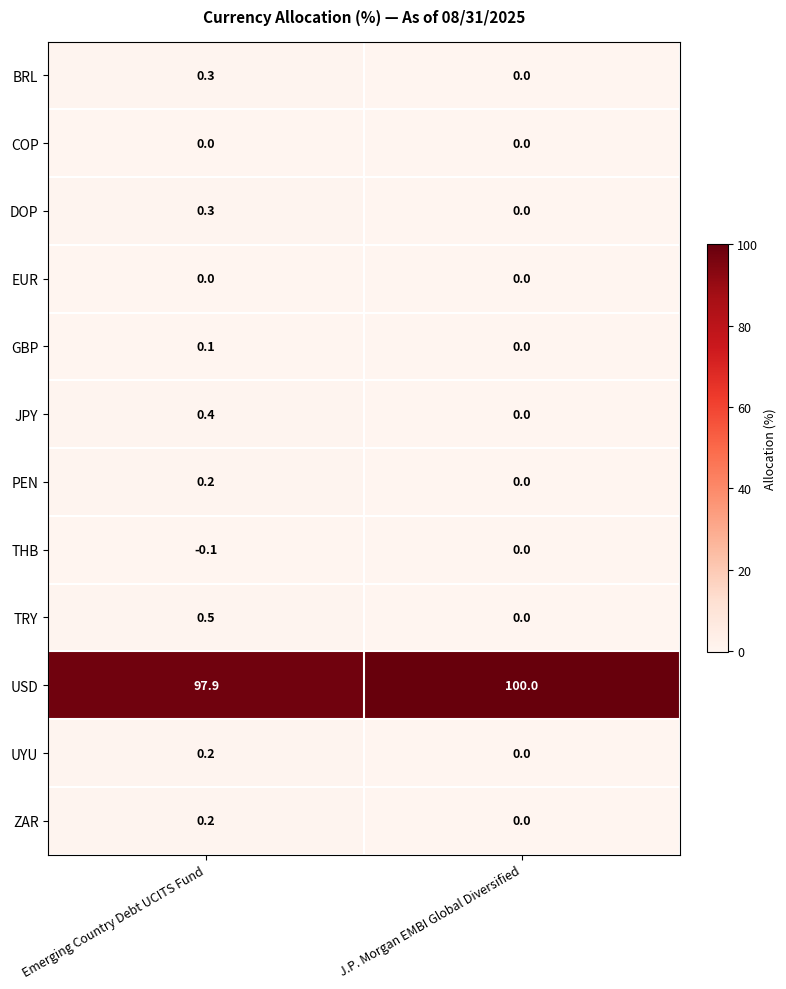

What is the difference between the maximum and minimum values in the JPY series?

0.4